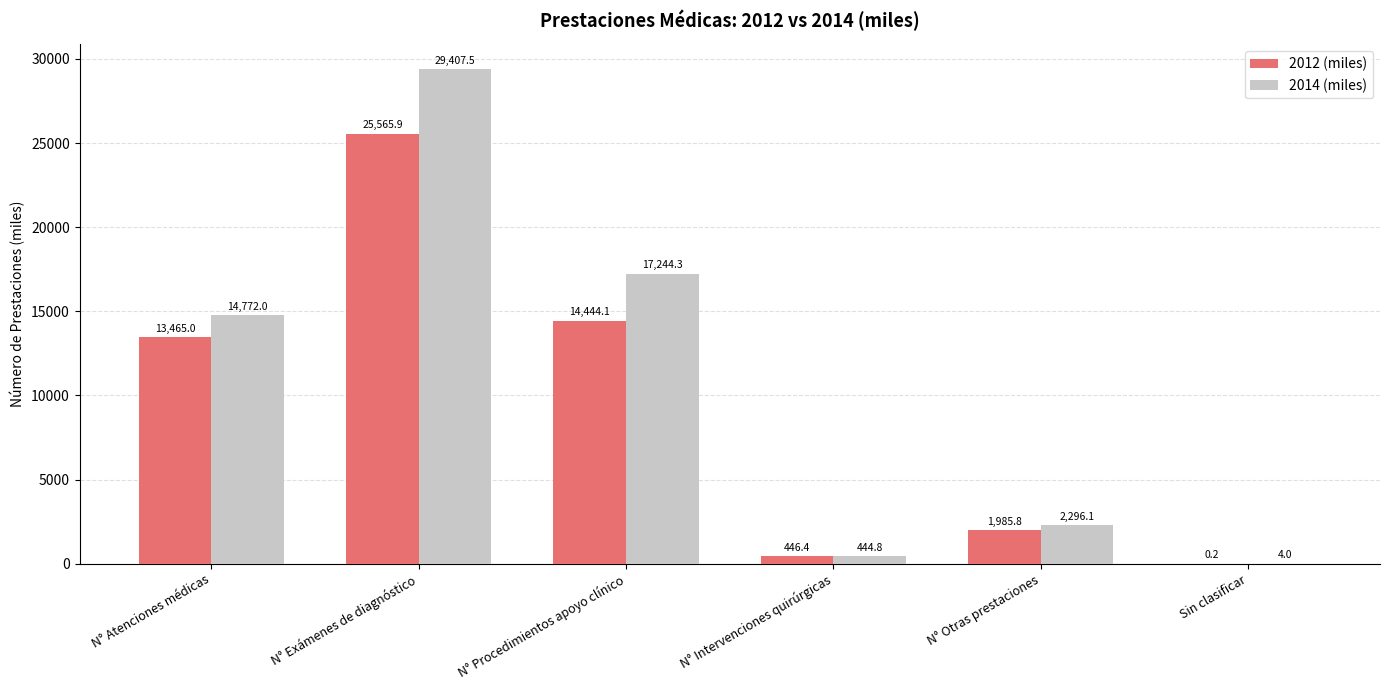

What is the highest value of the 2012 (miles) series?

25565.9